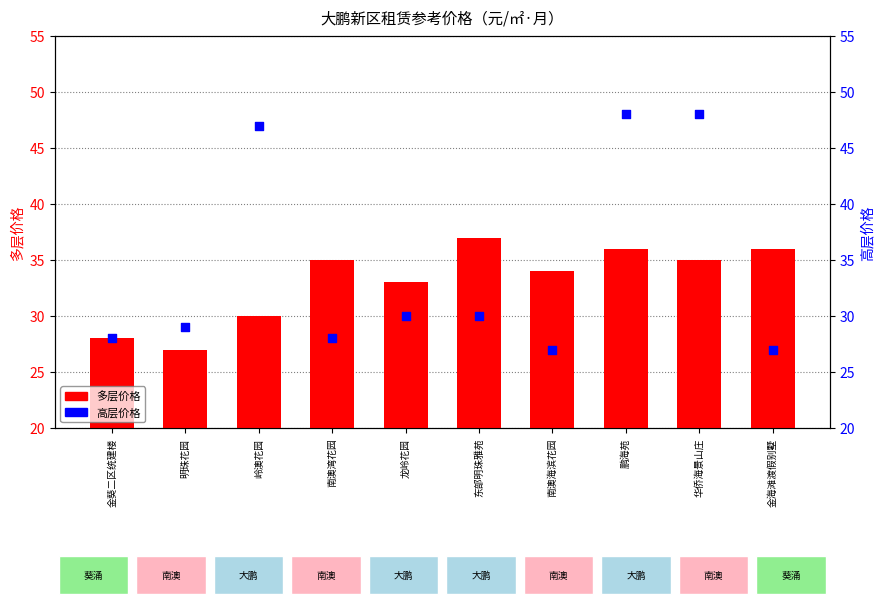

At which category is the sum across all series the highest?

鹏海苑